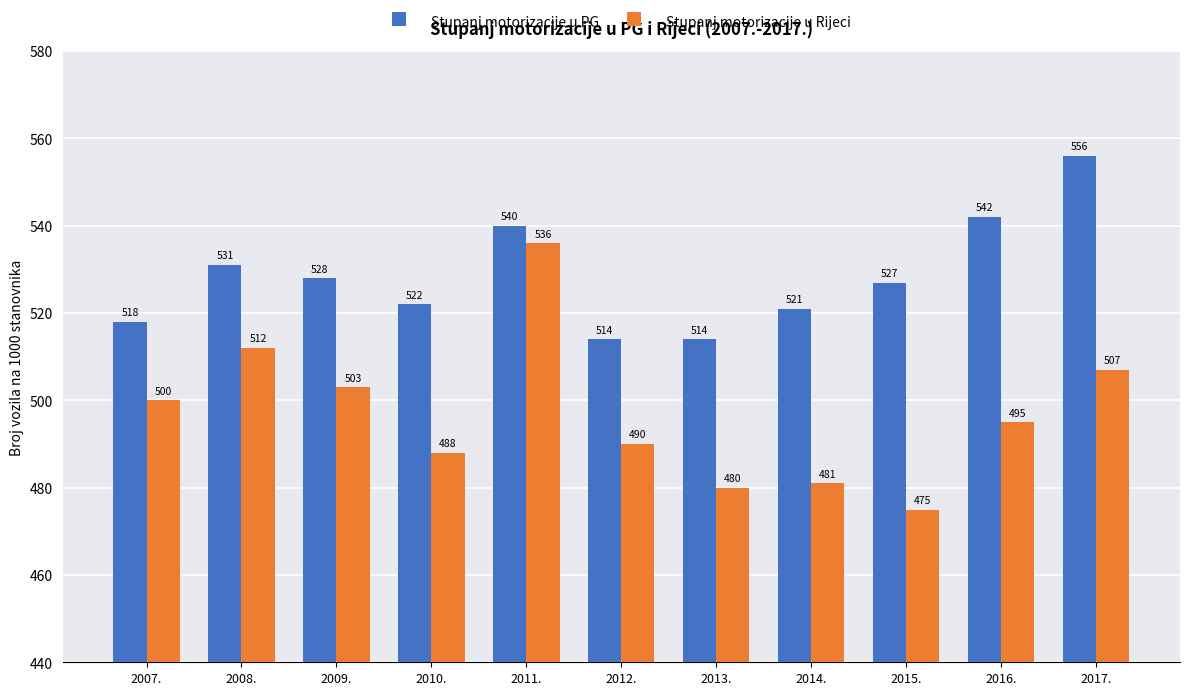

What is the value of the Stupanj motorizacije u Rijeci bar at the 2nd from the left?

512